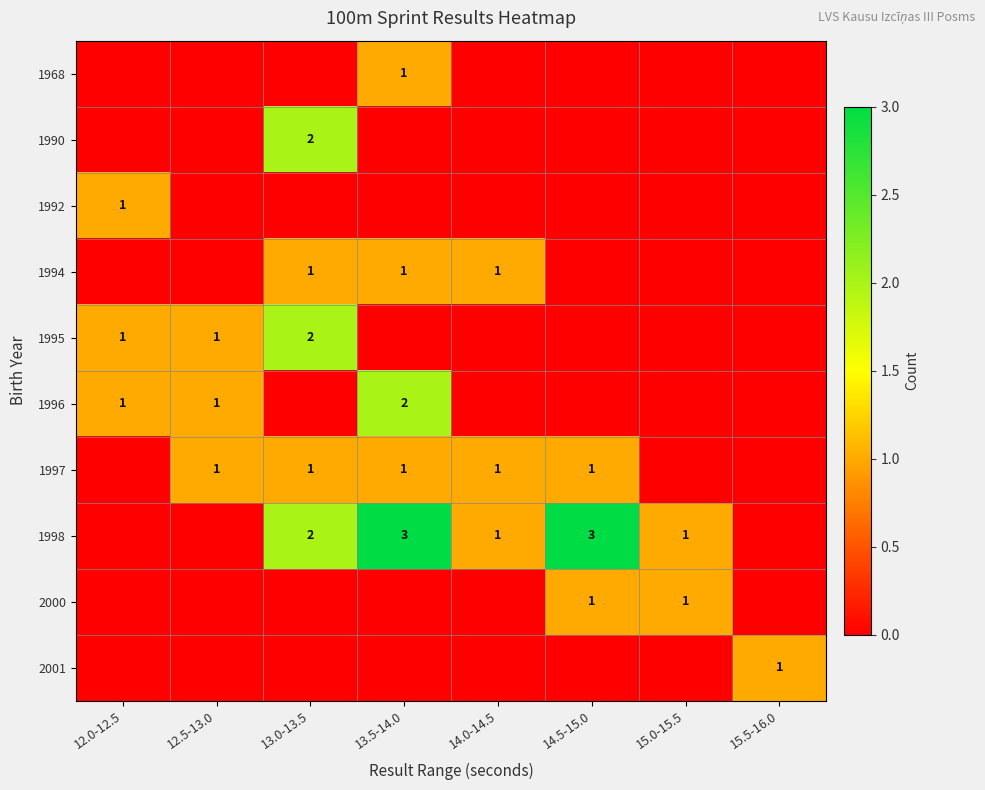

The 1994 series shows 1 at 13.5-14.0. True or false?

True